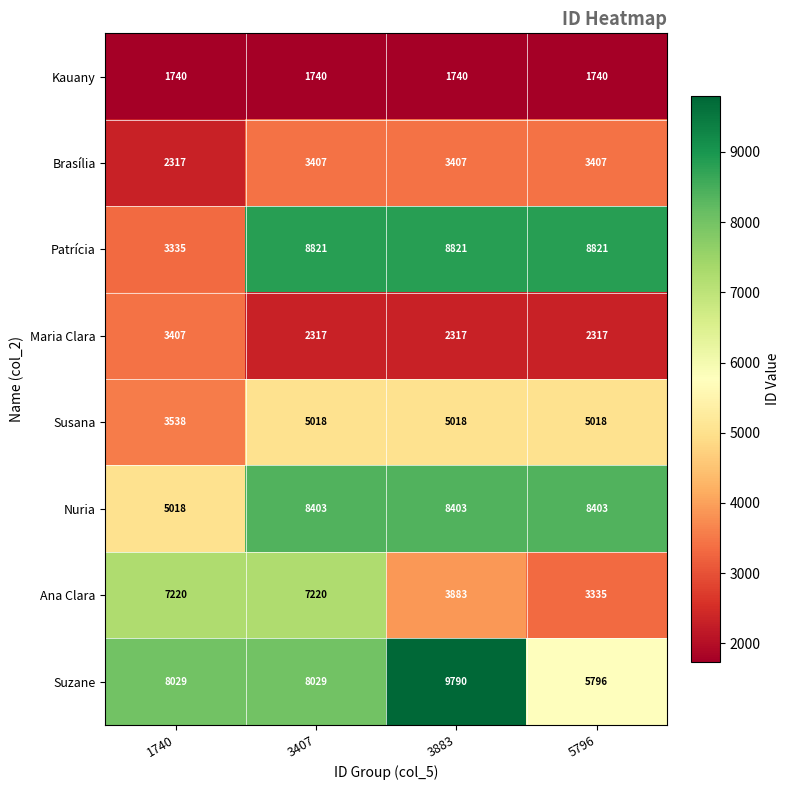

What is the minimum value for Nuria?

5018